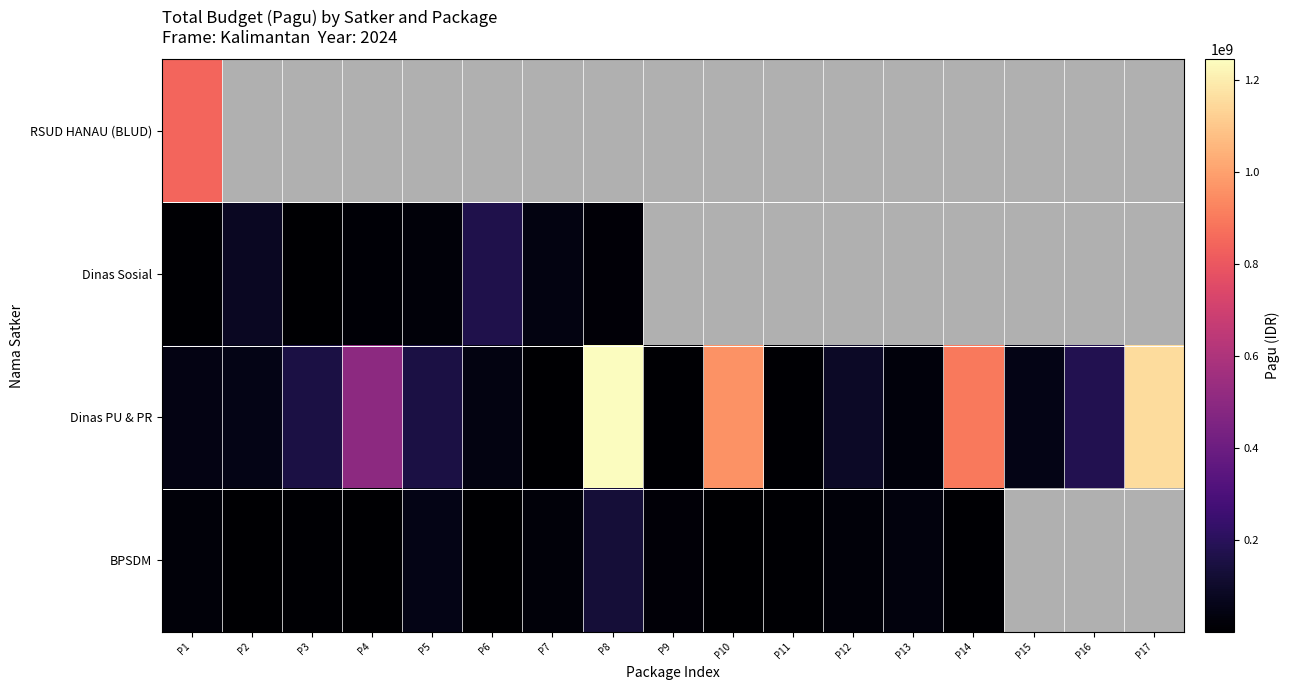

Which category has the lowest value across all series?

P2